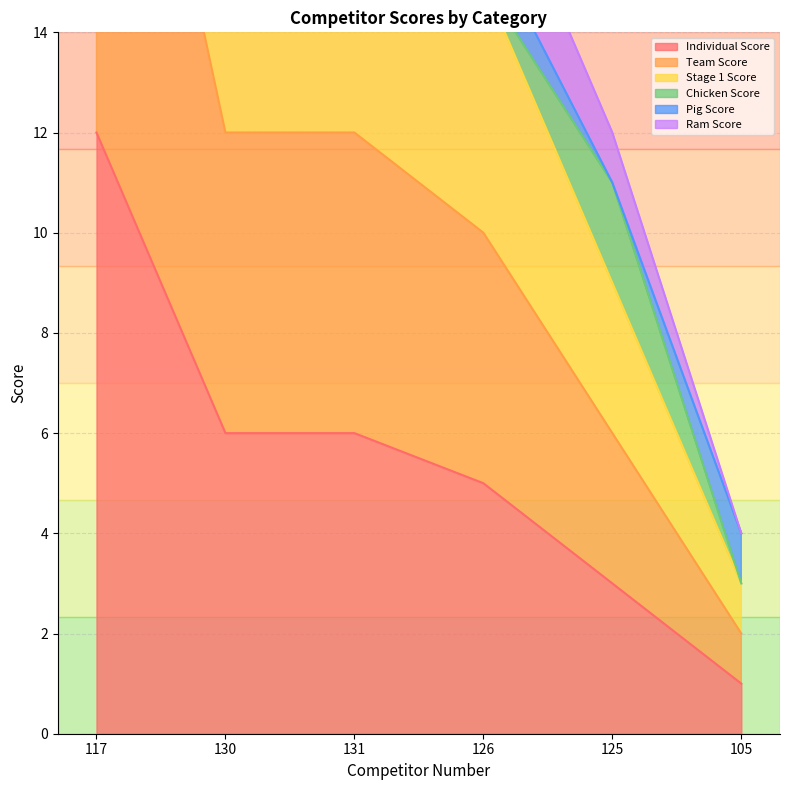

True or false: Individual Score has a value of 6 at 130.

True